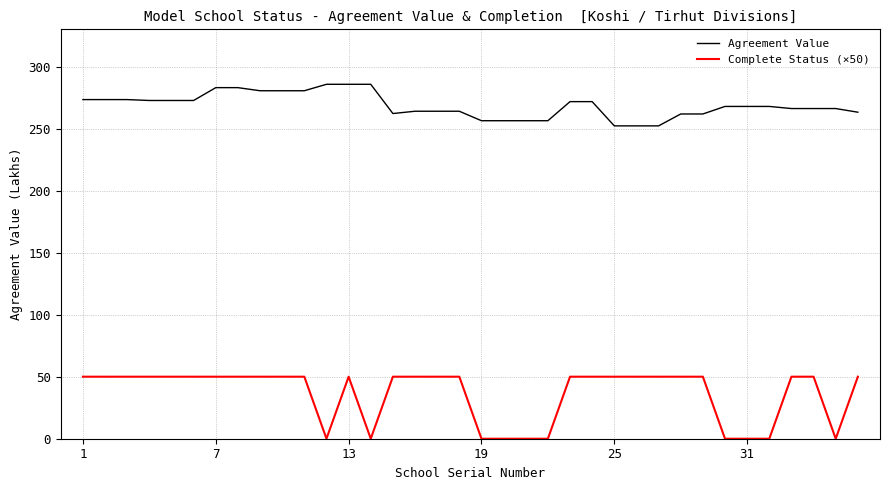

Which series has the widest spread of values?

Complete Status (×50)